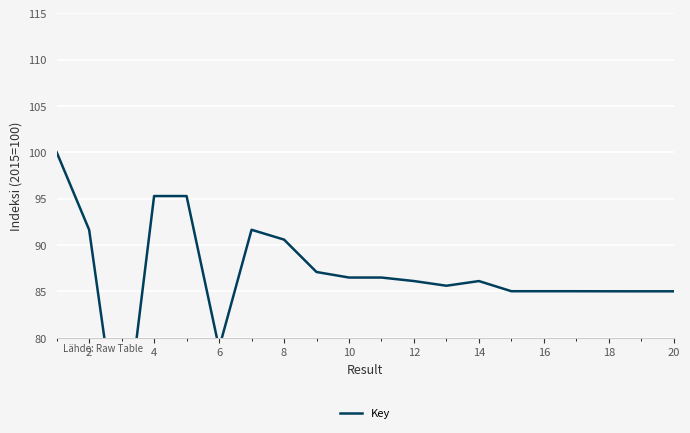

How many categories are shown in the chart?

20